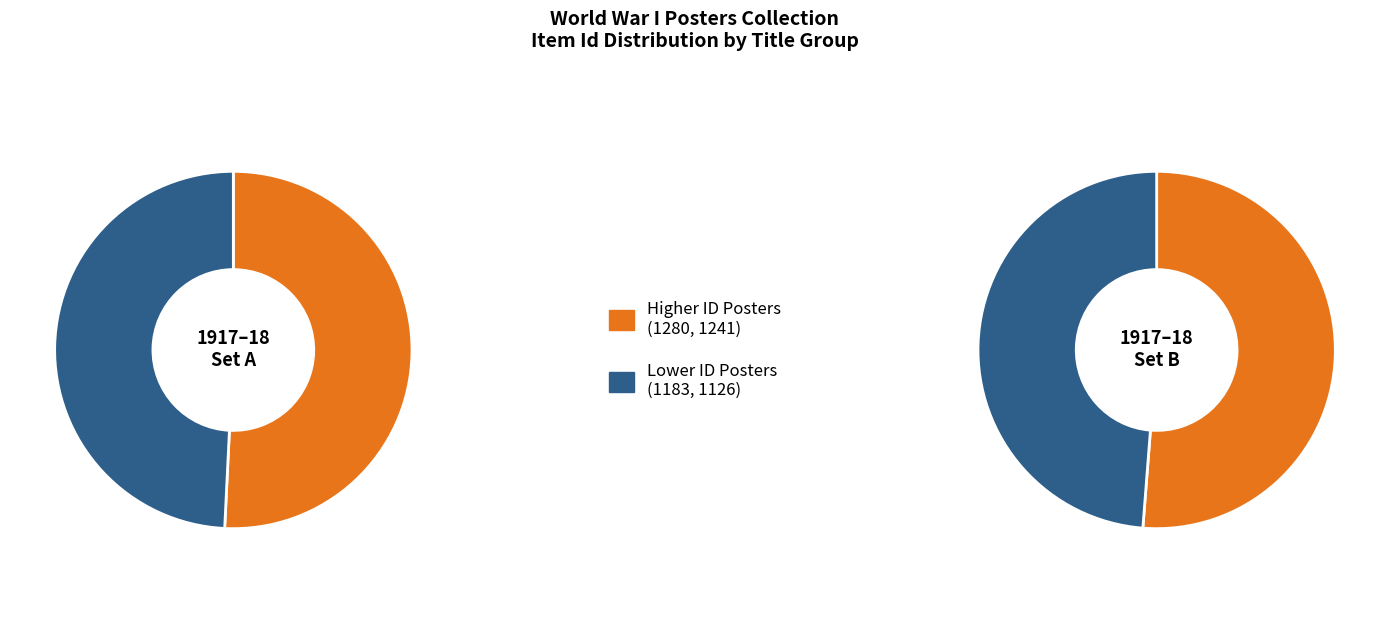

Is there a majority slice in this chart?

No